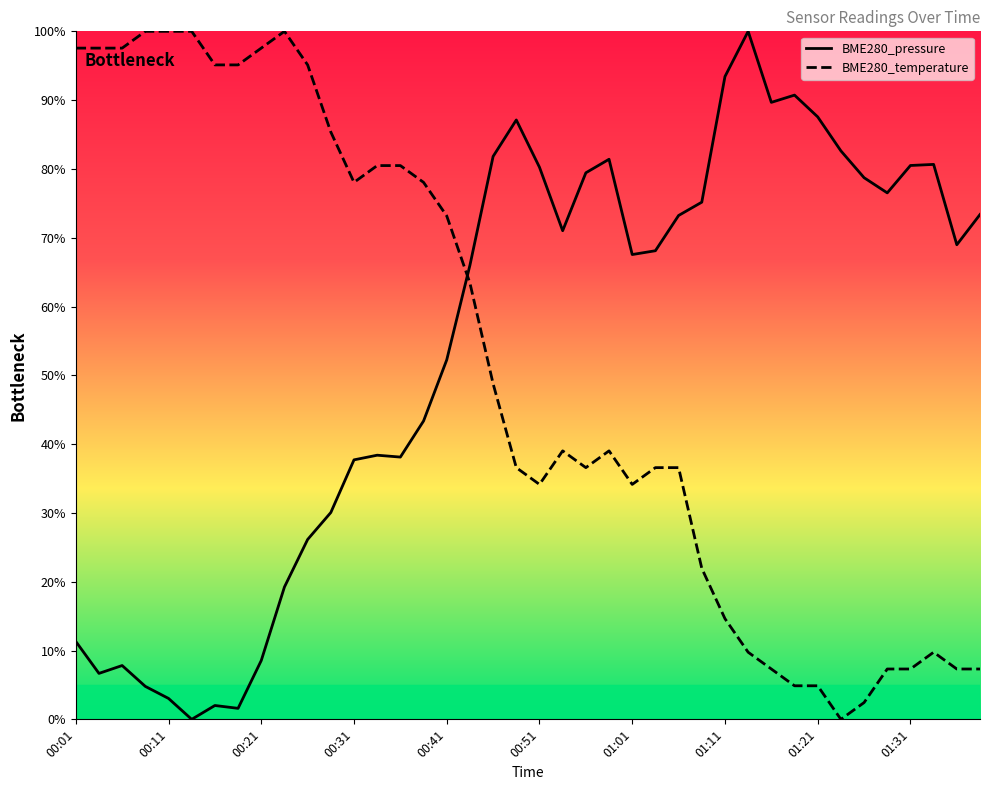

Between which two adjacent categories do BME280_temperature and BME280_pressure first intersect?

00:41 and 00:43